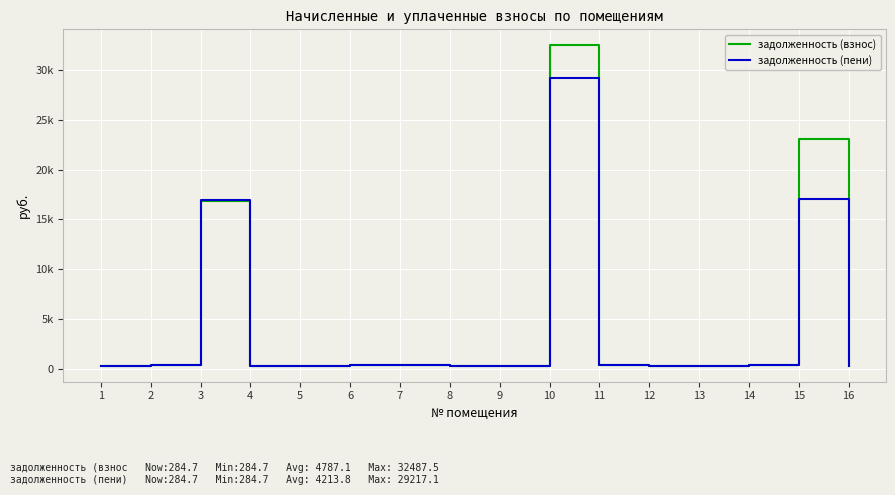

What is the value of the задолженность (взнос) point at the 12th from the left?

288.5